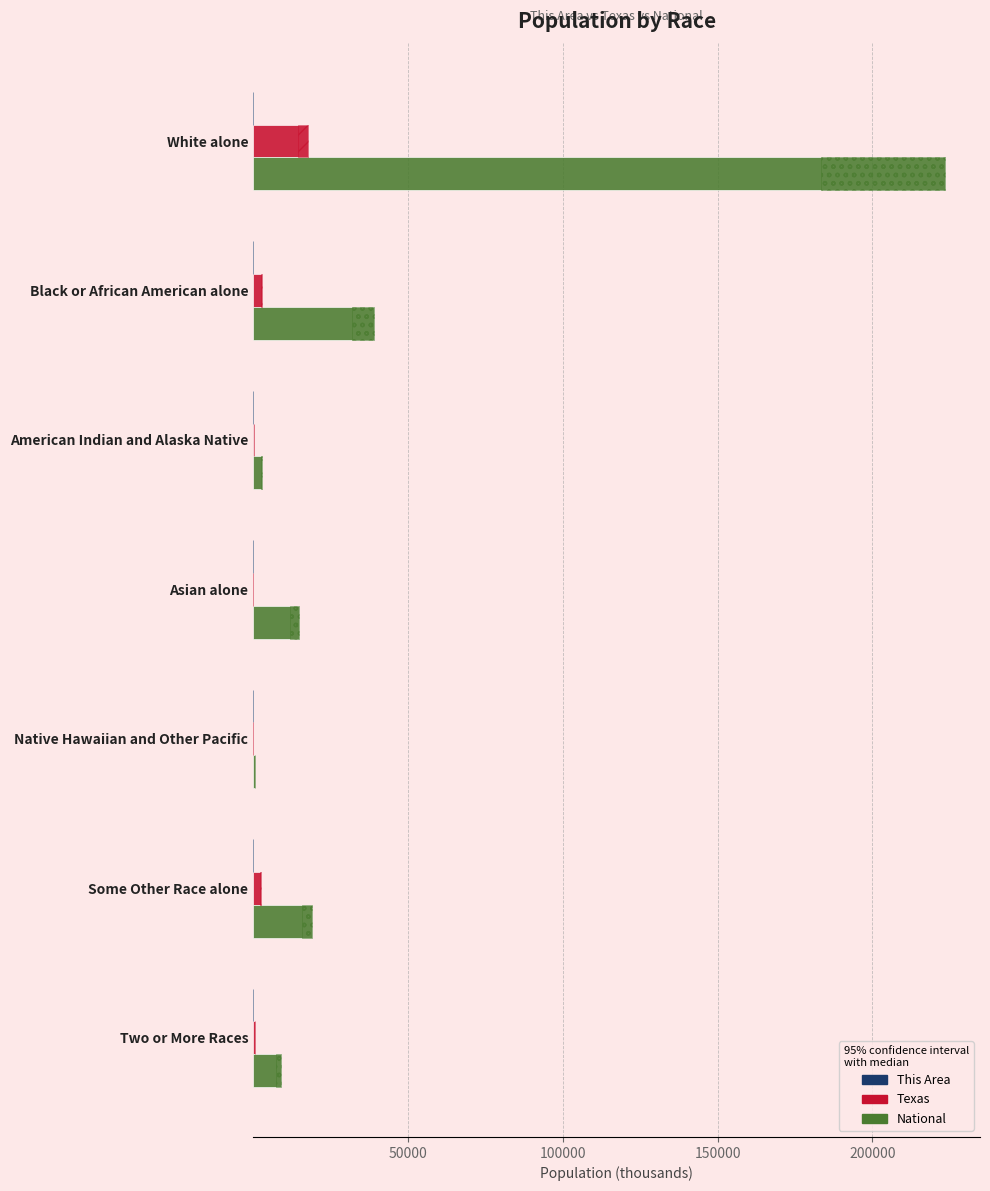

What are all the series names shown in the legend?

This Area, Texas, National